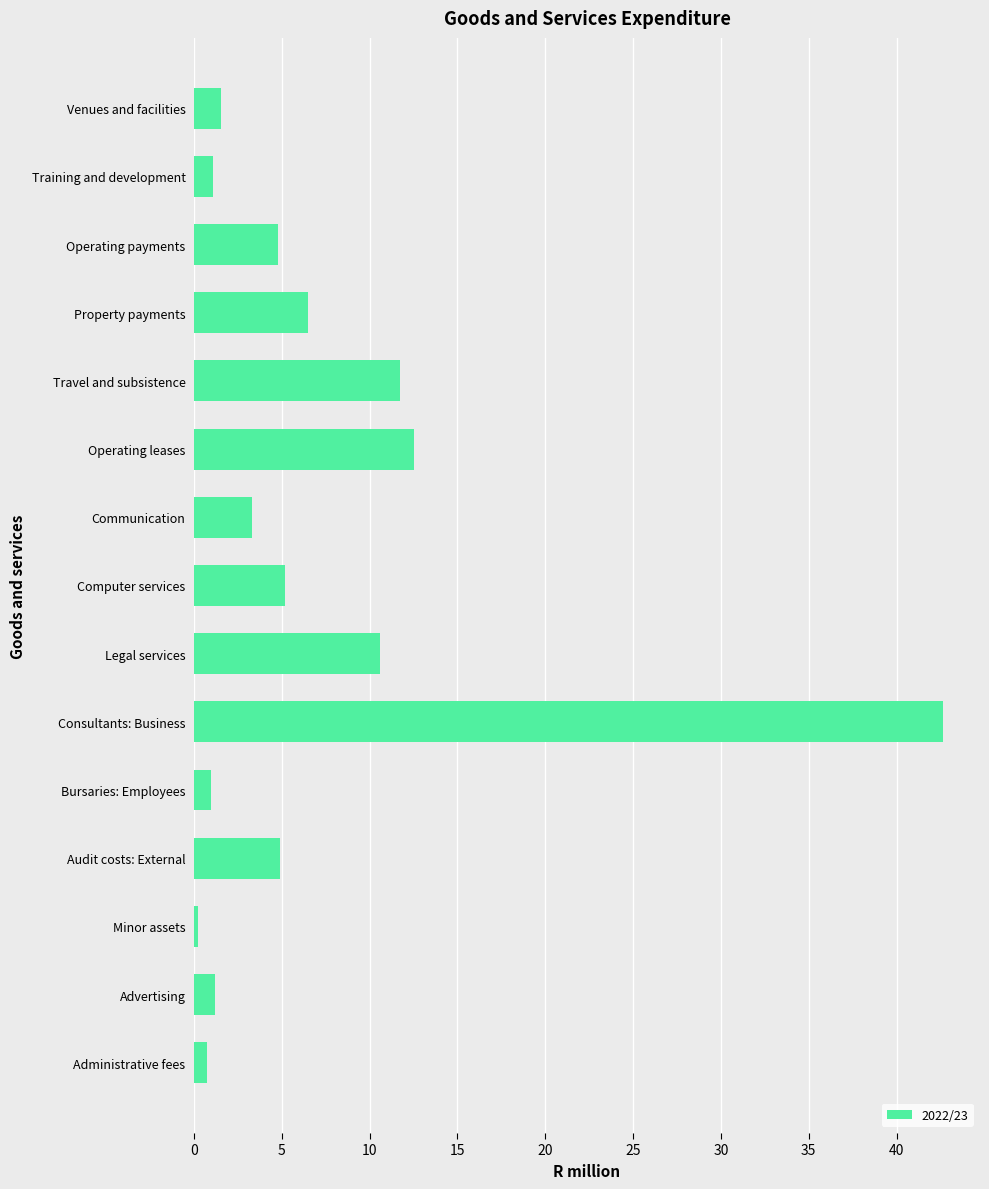

What is the maximum value shown in the chart?

42.6